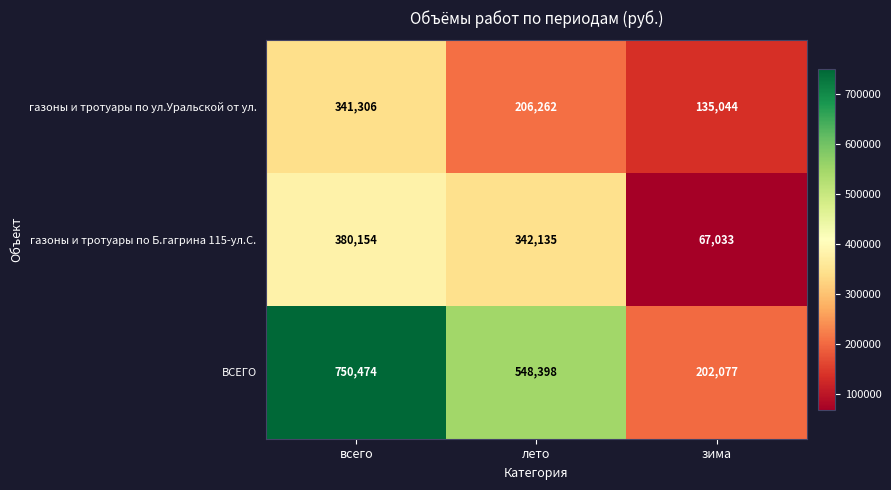

Where is ВСЕГО nearest to the value 476275?

лето